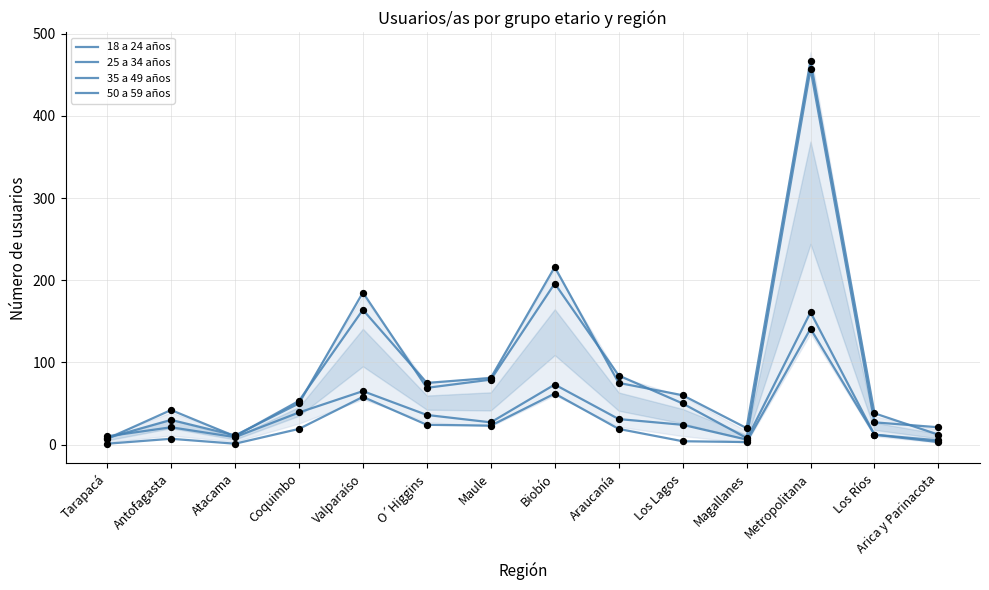

What is the total value across all series at Valparaíso?

472